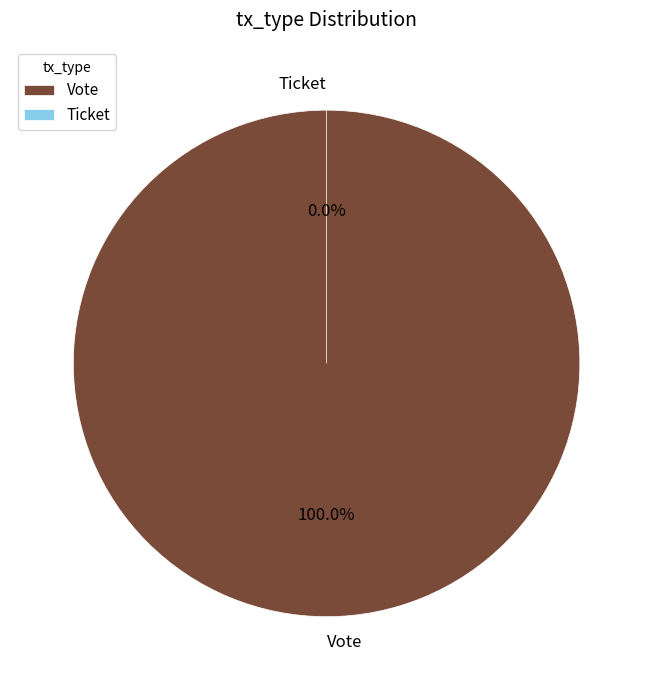

What percentage is the Vote slice, to the nearest percent?

100%